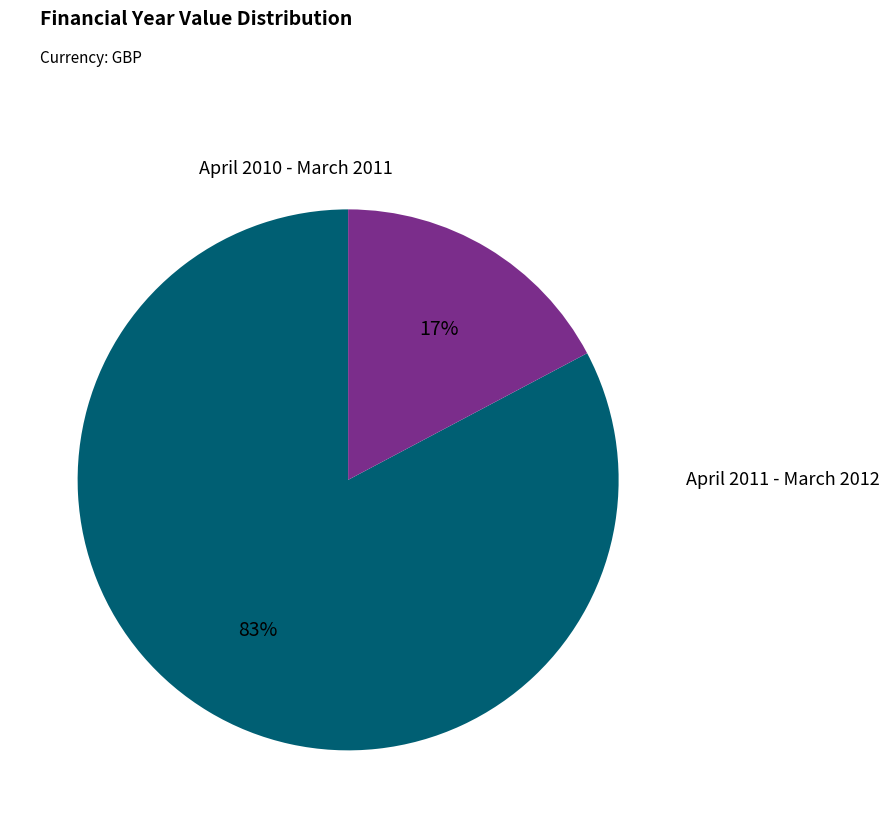

To the nearest percent, what is the average slice percentage?

50%